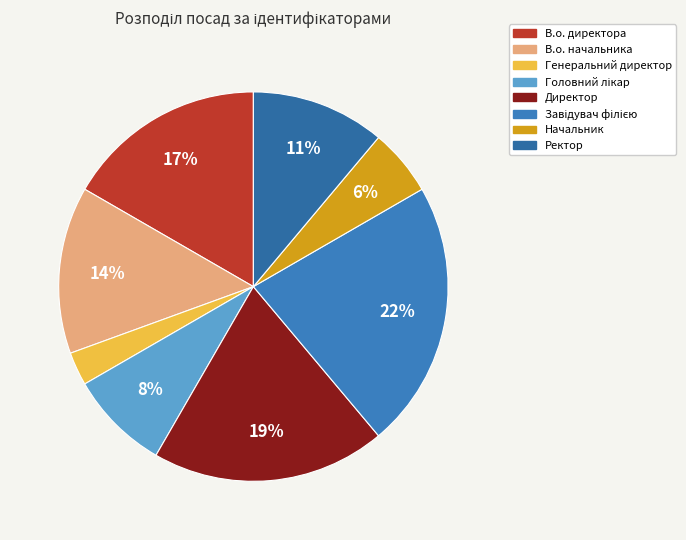

What percentage is the Завідувач філією slice, to the nearest percent?

22%